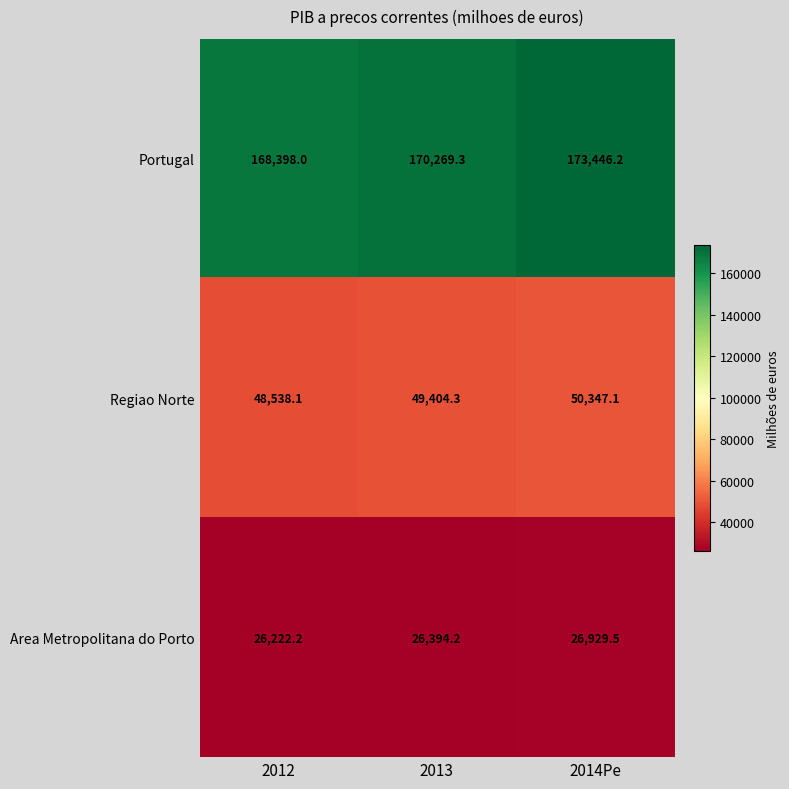

Which series has the largest range (max minus min)?

Portugal